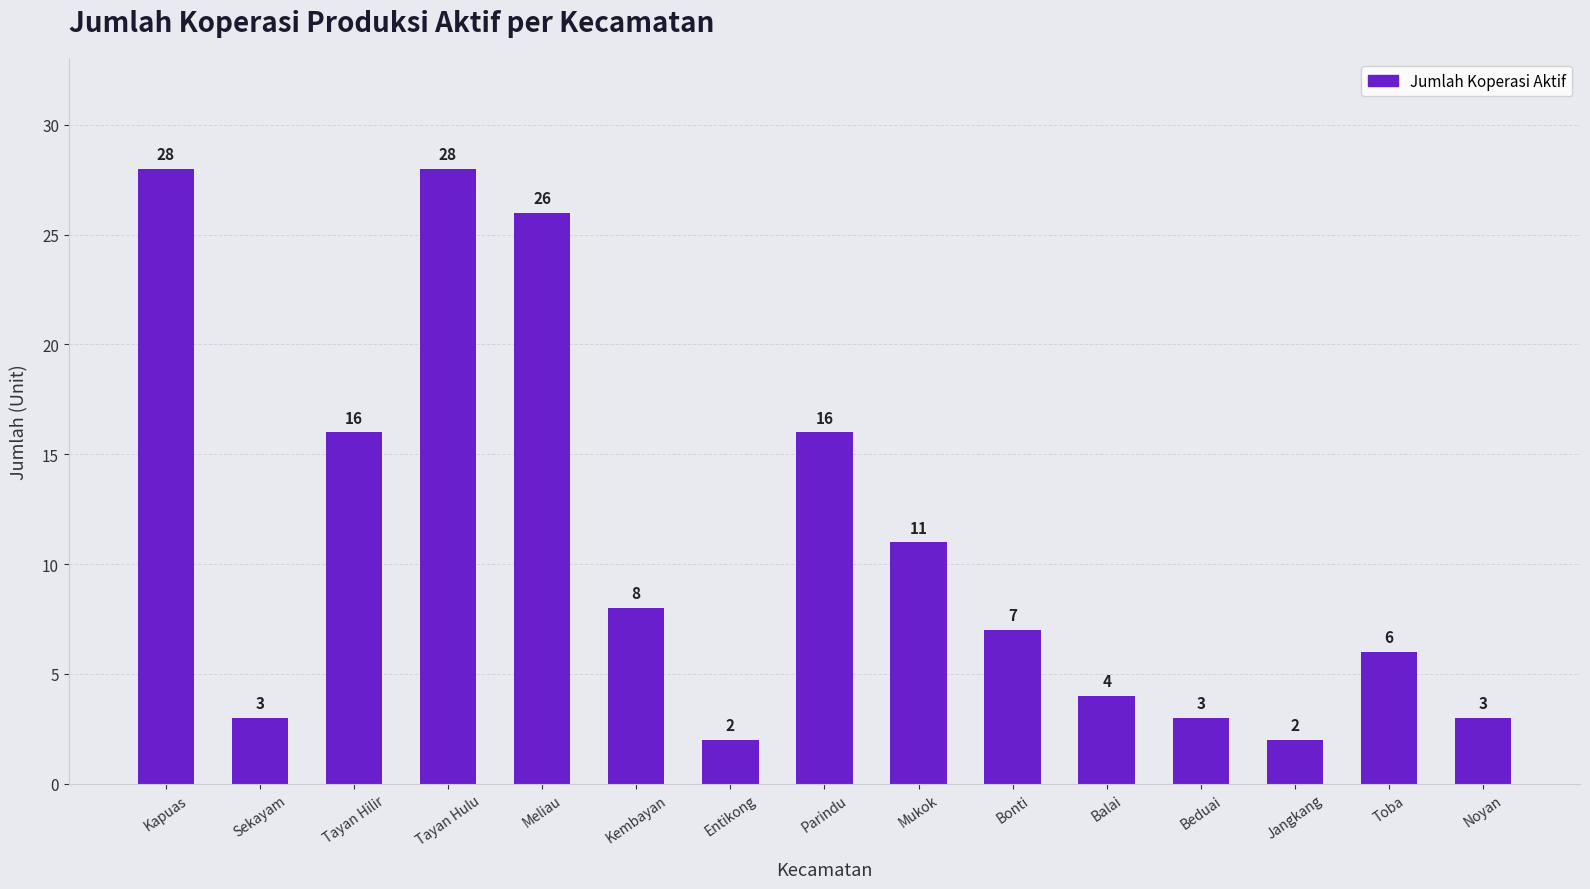

Reading right to left, transcribe all the data shown in this chart.

Noyan=3	Toba=6	Jangkang=2	Beduai=3	Balai=4	Bonti=7	Mukok=11	Parindu=16	Entikong=2	Kembayan=8	Meliau=26	Tayan Hulu=28	Tayan Hilir=16	Sekayam=3	Kapuas=28